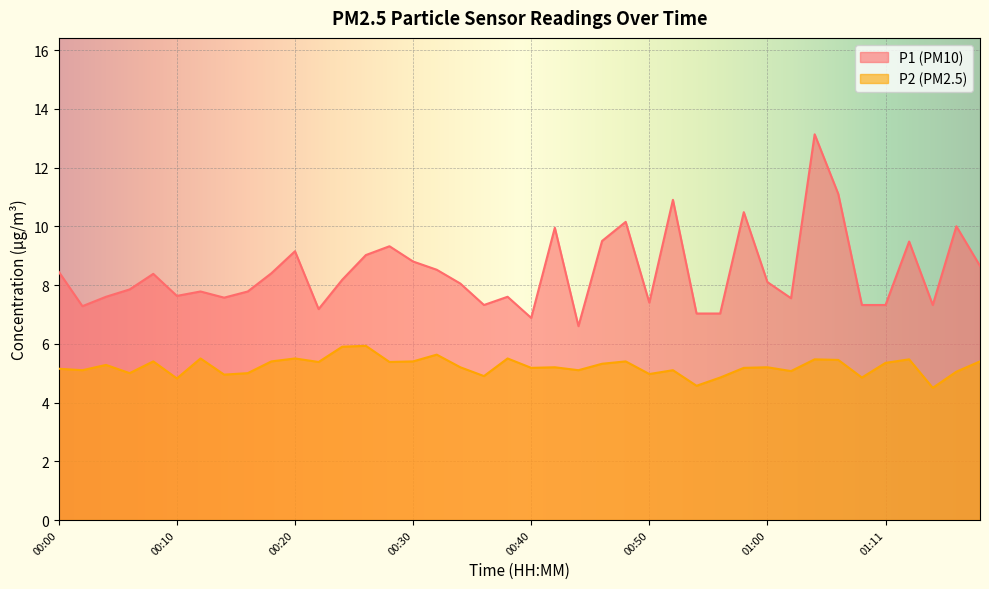

Is it true that P2 equals 2.0 at 00:02?

False